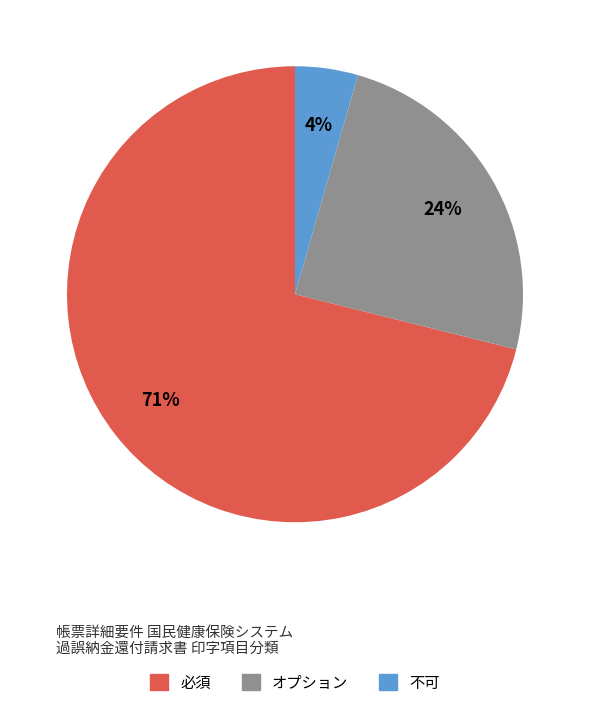

To the nearest percent, what portion does オプション represent?

24%